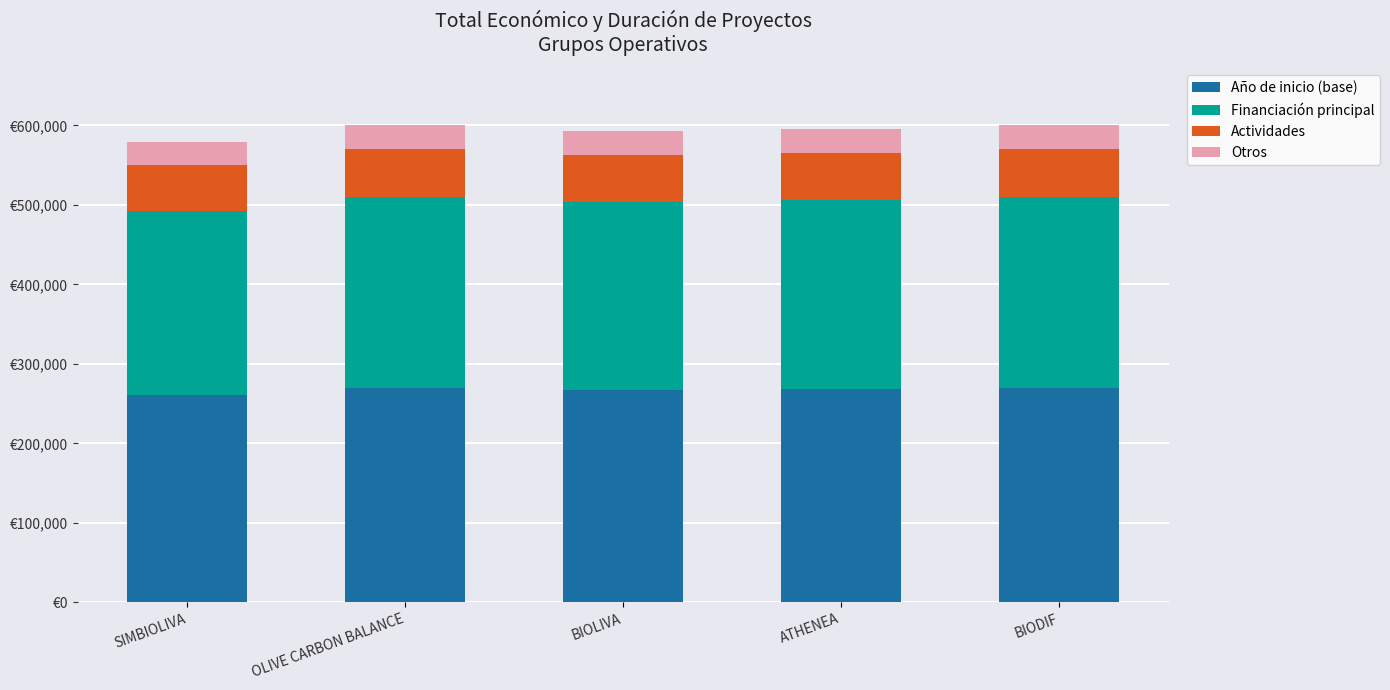

True or false: Actividades has a value of 92964 at BIOLIVA.

False